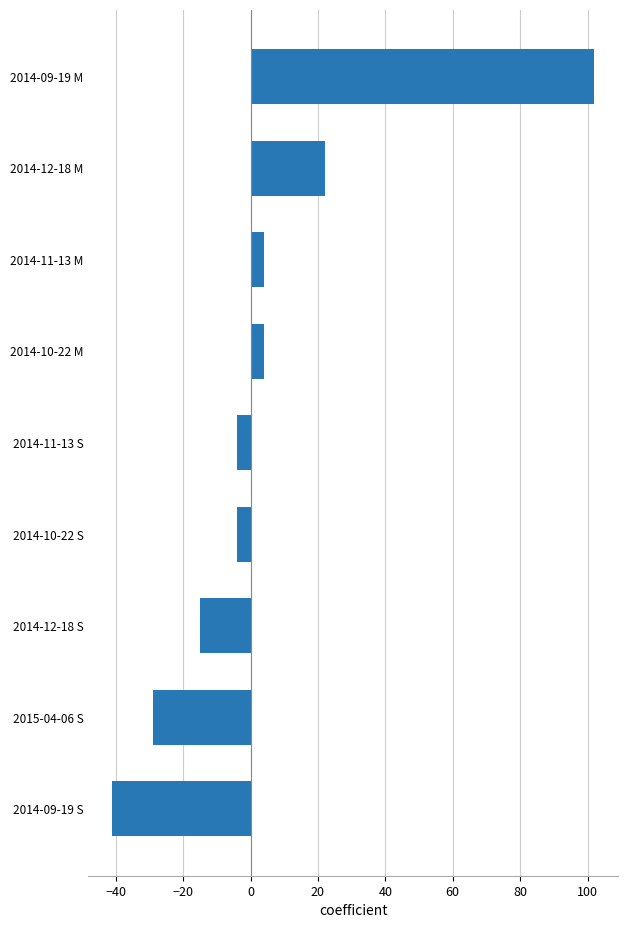

At which label is the value closest to 30?

2014-12-18 M